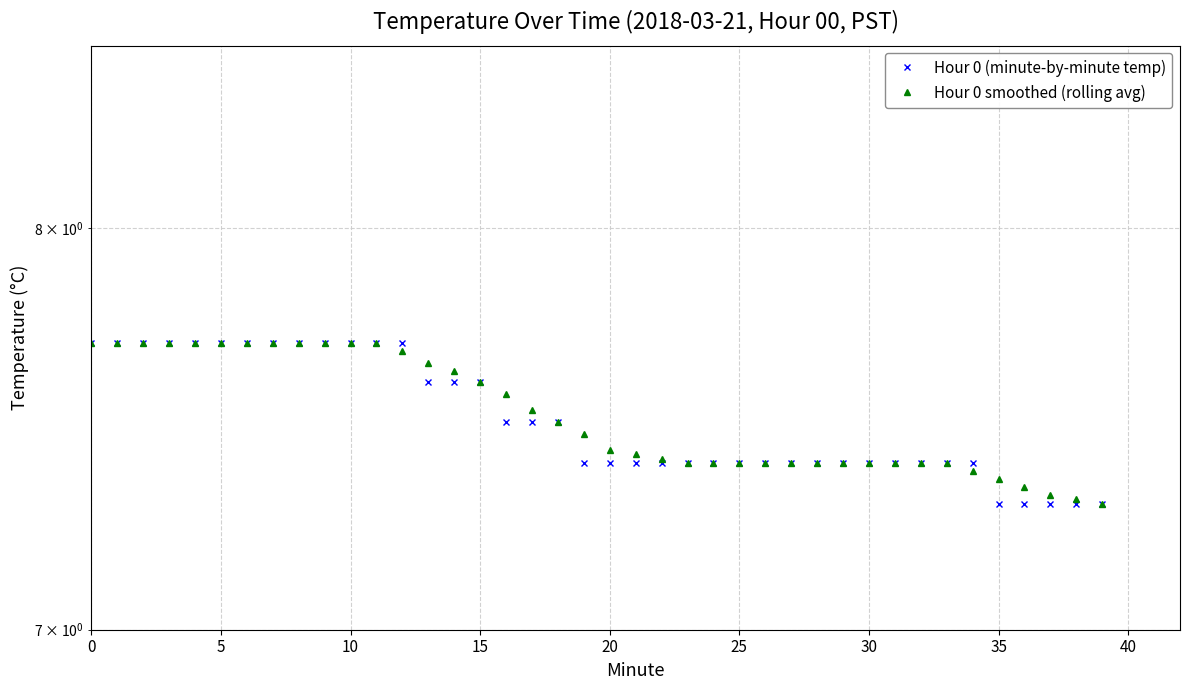

What is the label of the 3rd point from the left?

10